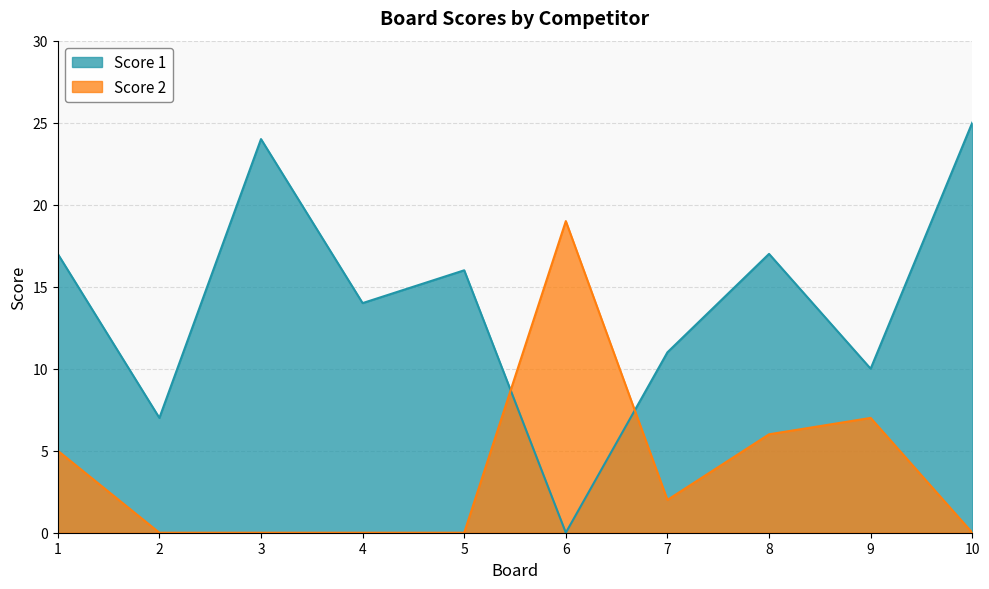

What are all the series names shown in the legend?

Score 1, Score 2